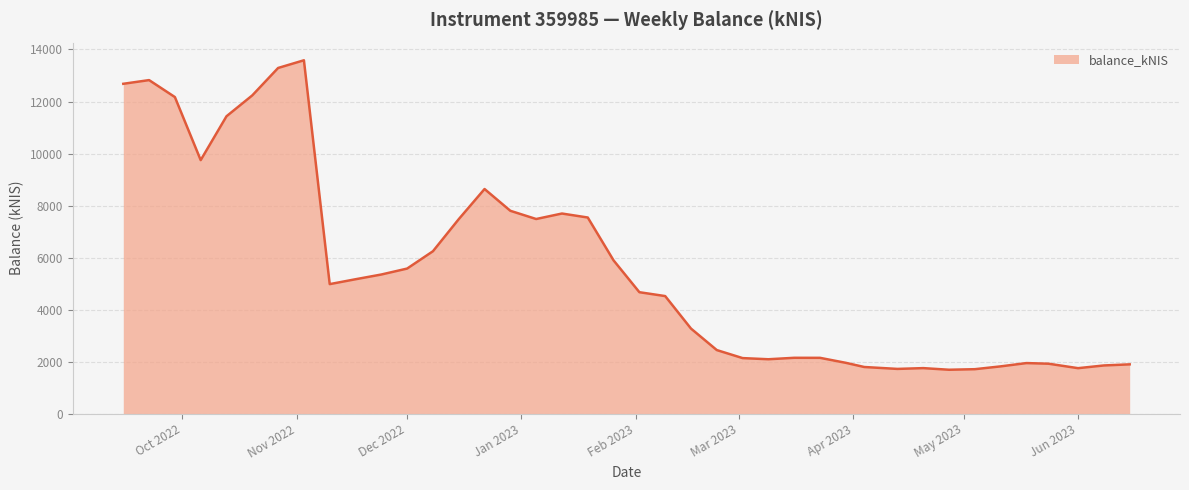

What is the difference between the maximum and minimum values?

11897.0